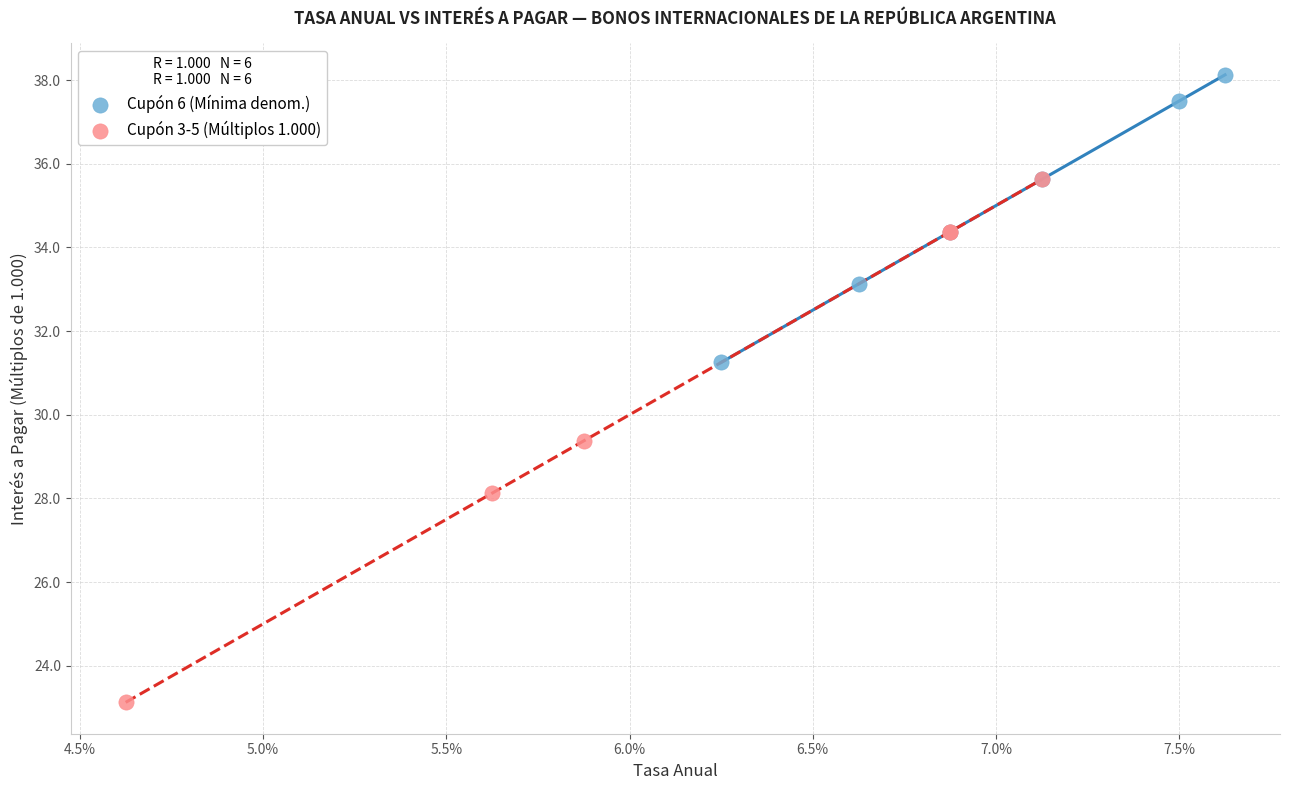

Which series has the largest Y range (max minus min)?

Cupón 3-5 (Múltiplos 1.000)